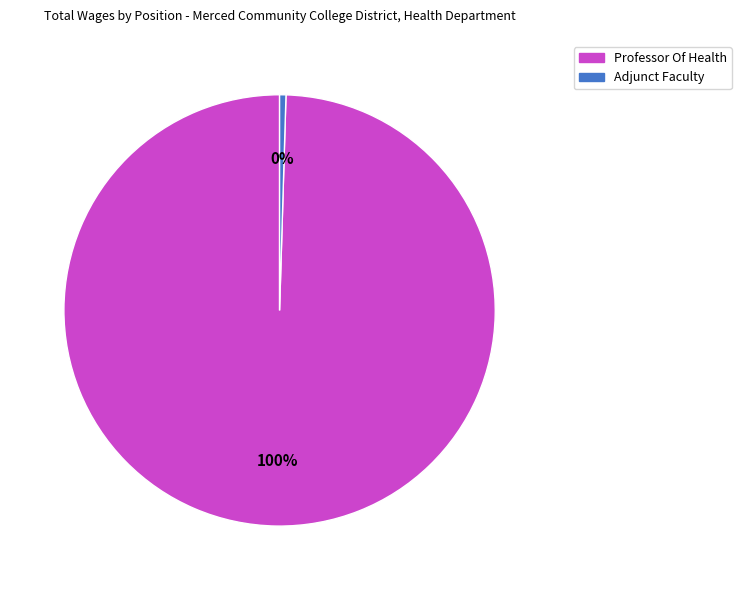

True or false: Adjunct Faculty accounts for 8% of the total.

False